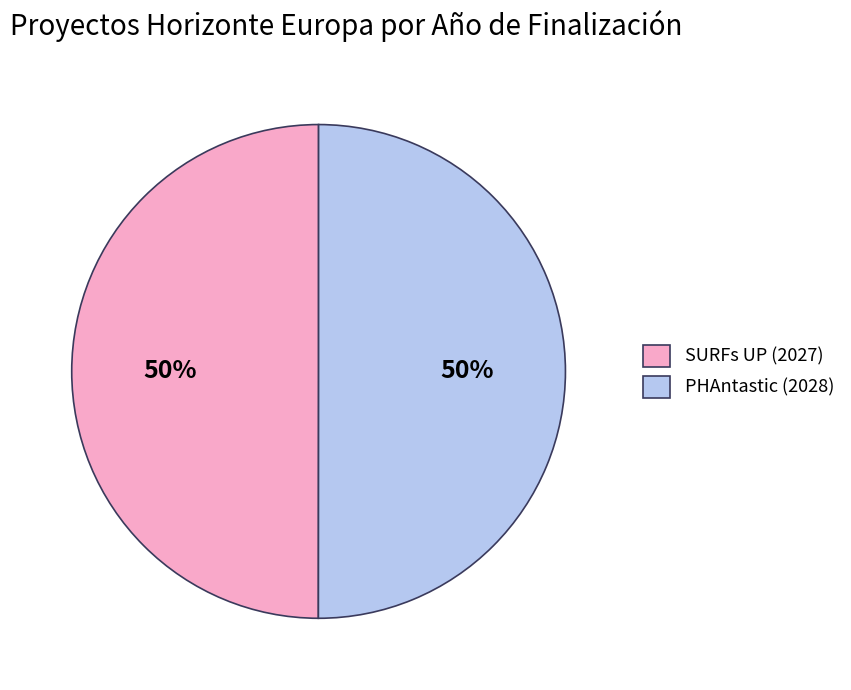

To the nearest percent, what portion does SURFs UP (2027) represent?

50%